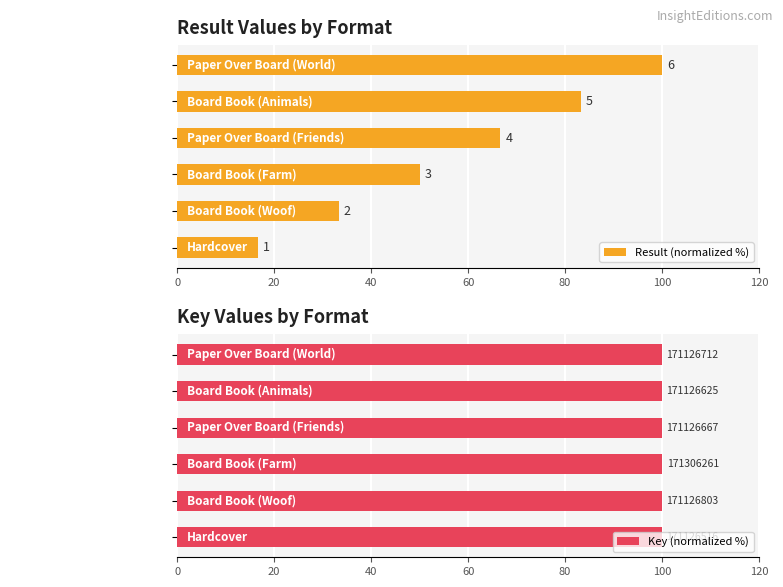

Reading left to right, what are all the values shown in this chart?

Result (normalized %): 16.7	33.3	50.0	66.7	83.3	100.0
Key (normalized %): 99.9	99.9	100.0	99.9	99.9	99.9